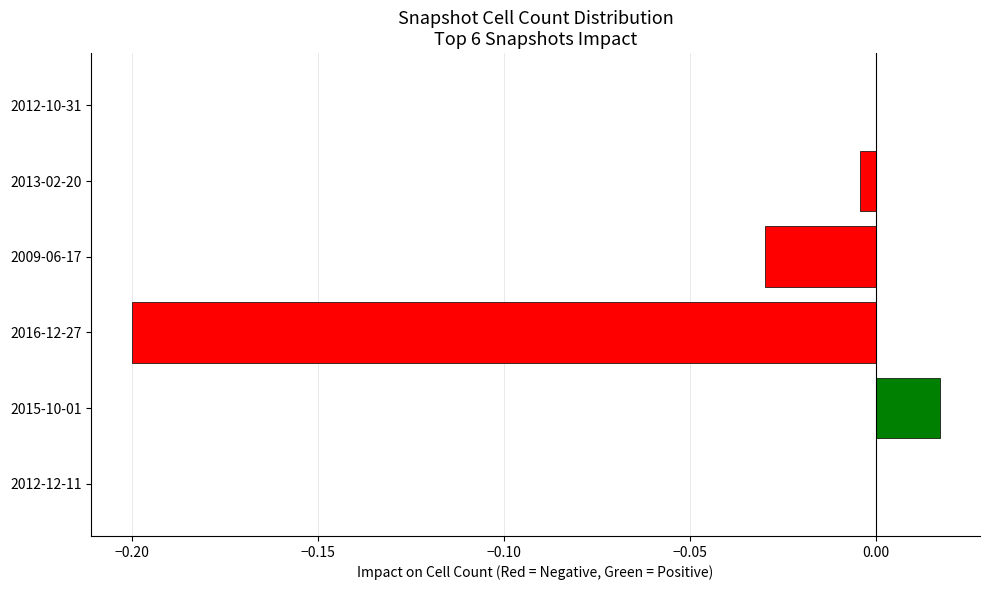

True or false: the data shows 0.1 at 2012-12-11.

False